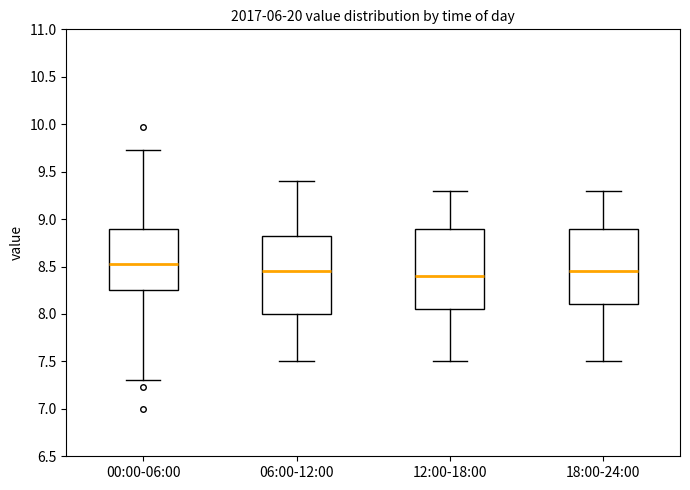

Where does the upper whisker of the box for 06:00-12:00 end on the y-axis? The values are not printed on the chart, so give them approximately, as read against the axis.

9.40